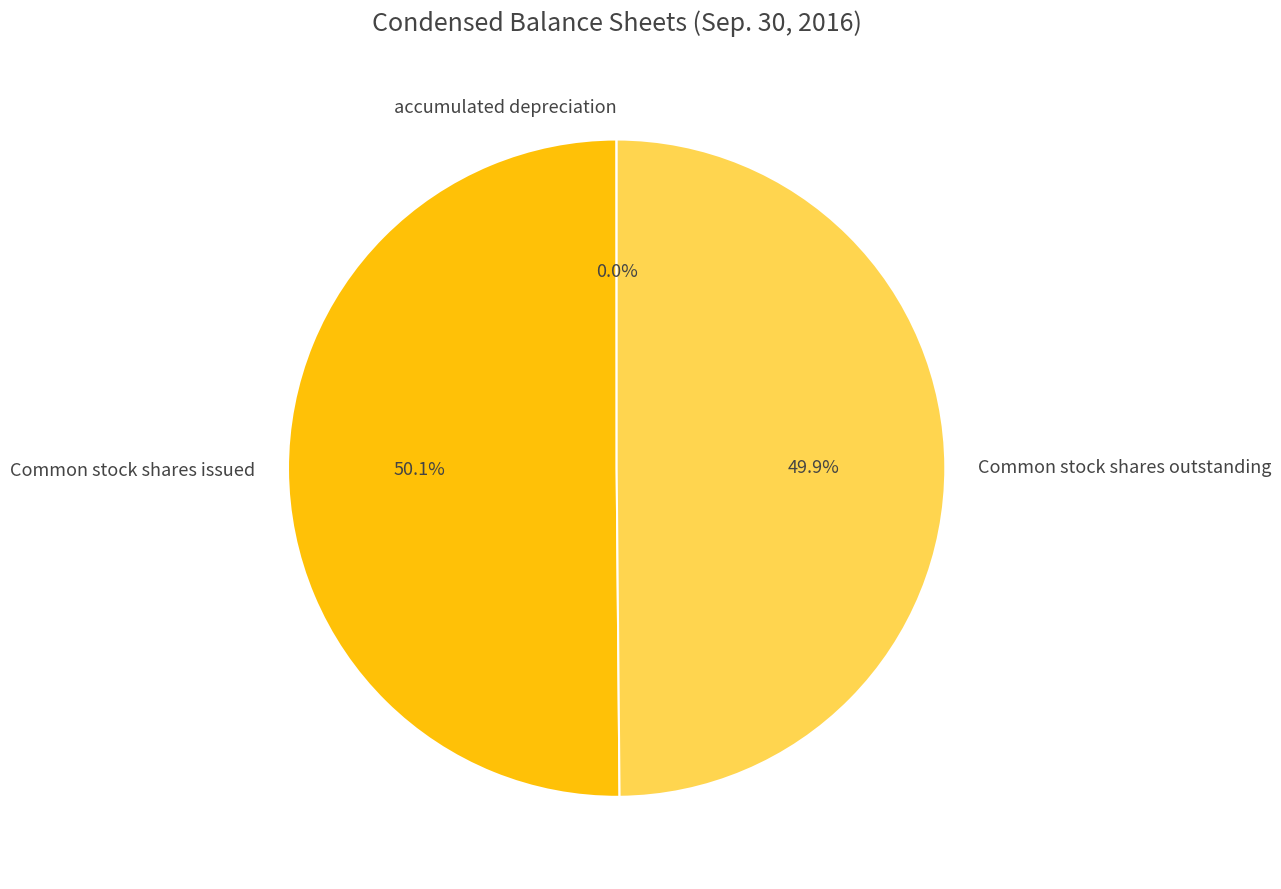

Which slice represents more than half of the pie?

Common stock shares issued